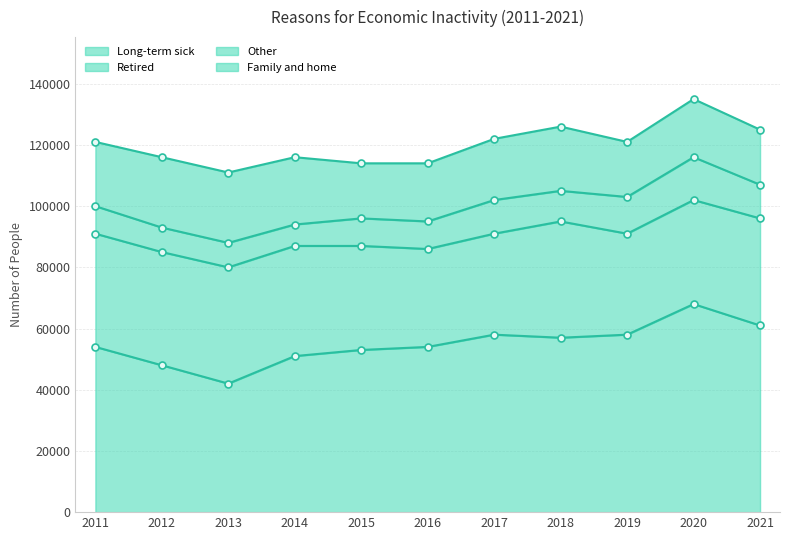

Which category has the lowest value in the Long-term sick series?

2013